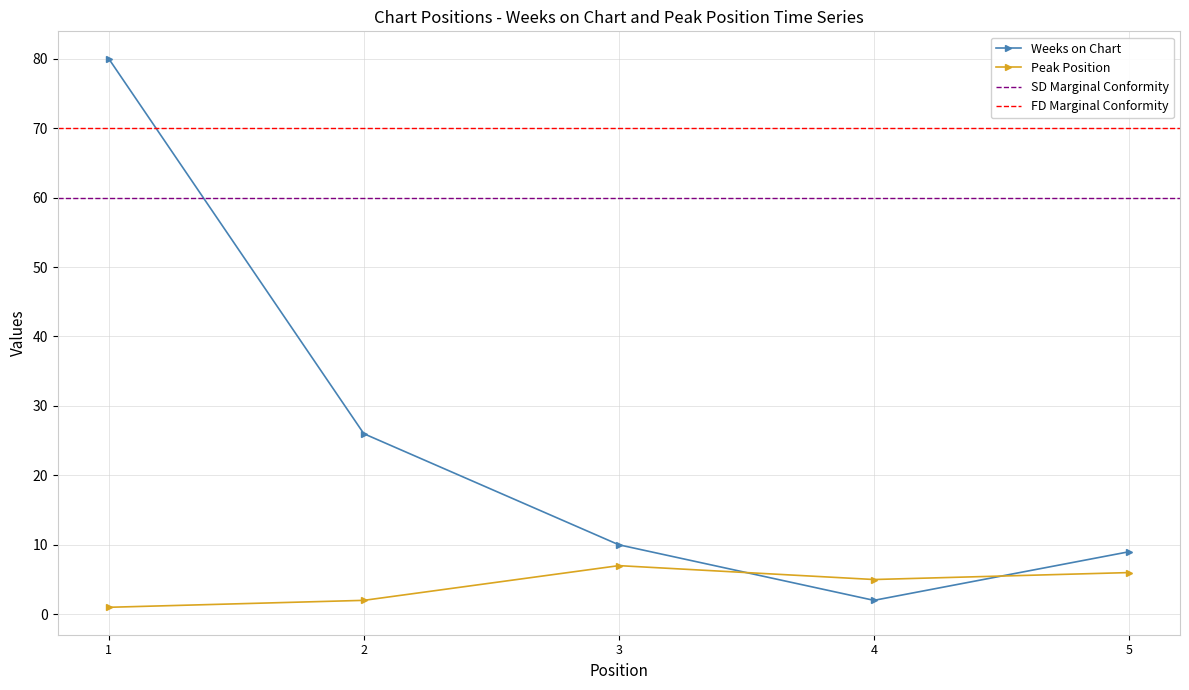

Reading left to right, extract all data points from this chart.

1=80	2=26	3=10	4=2	5=9